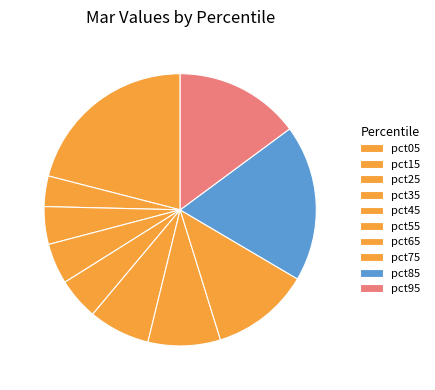

Rank the categories by value from highest to lowest.

pct05, pct85, pct95, pct75, pct65, pct55, pct45, pct35, pct25, pct15